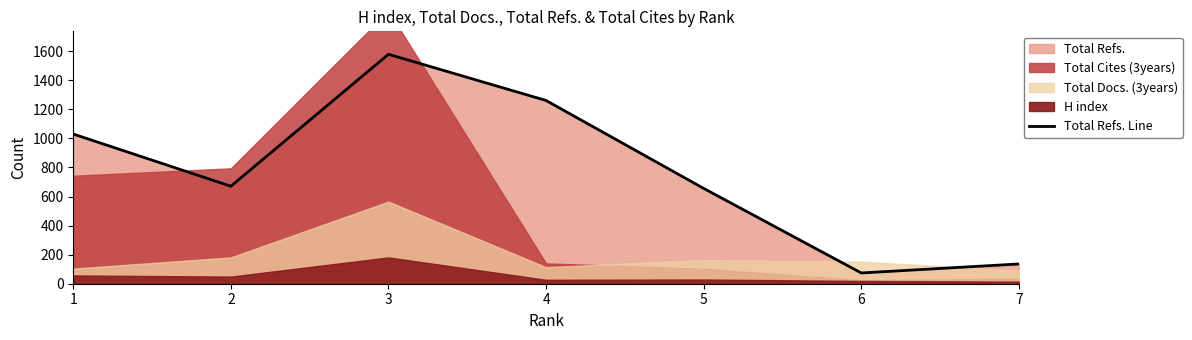

True or false: the data shows 671 at 2.

True